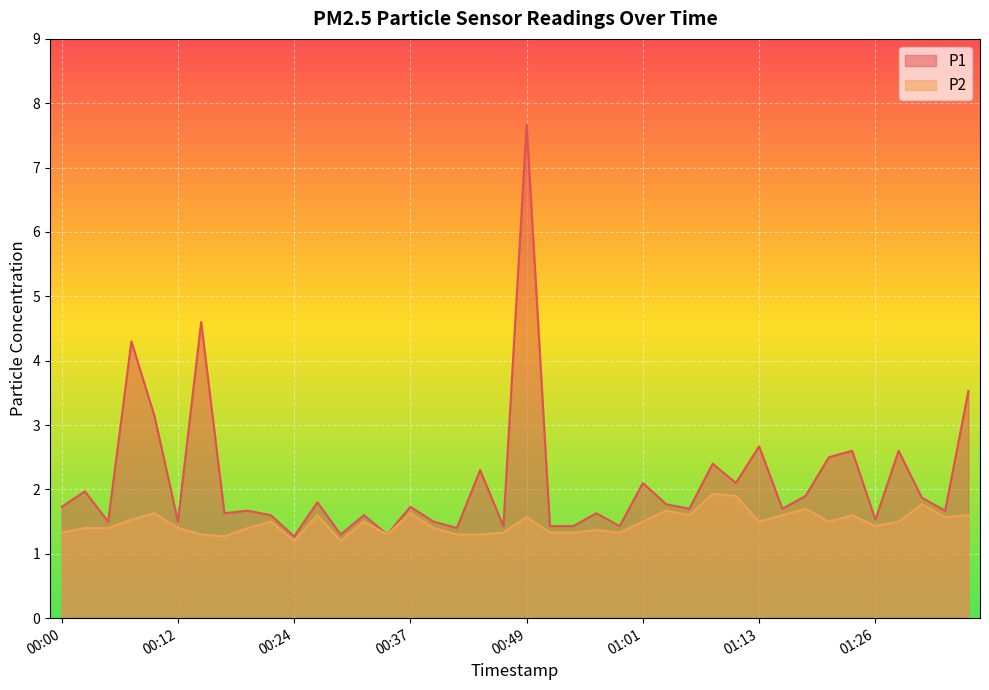

The P1 series shows 2.0 at 00:02. True or false?

True